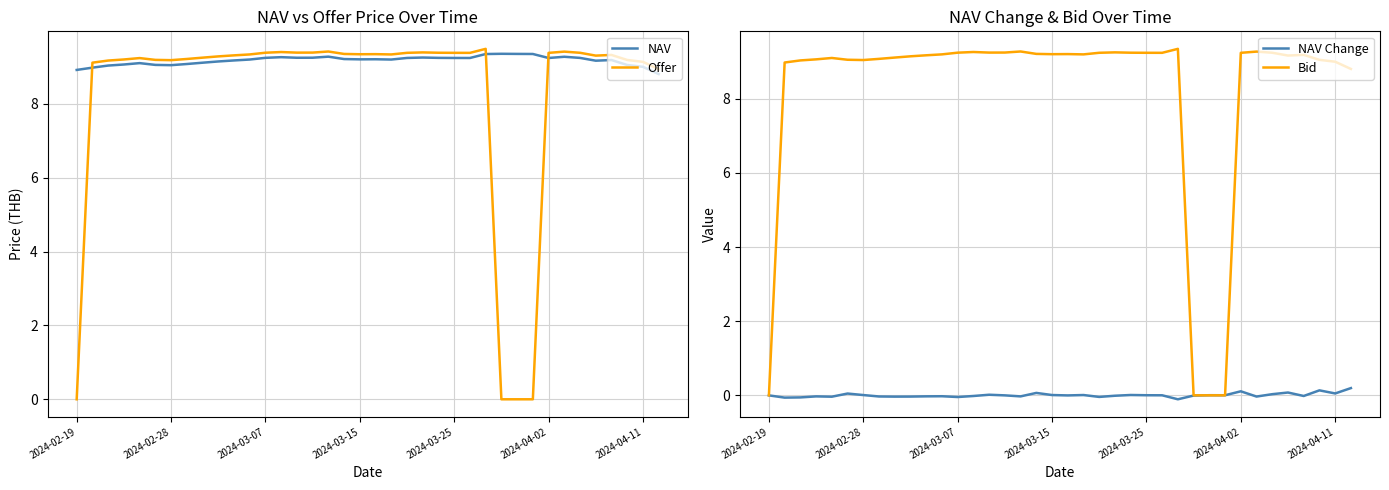

Does the chart have visible grid lines?

Yes